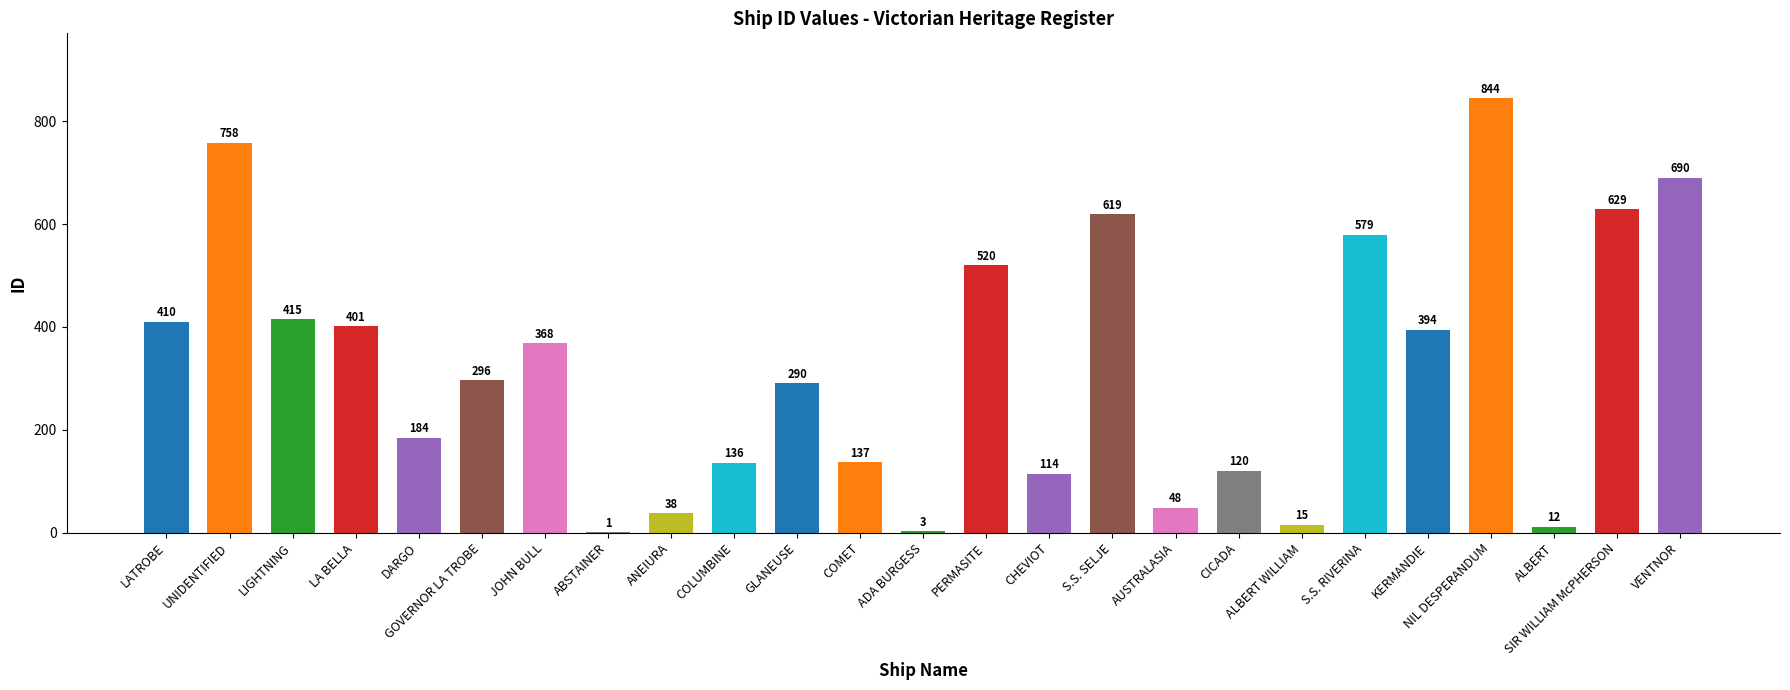

Which has a higher value, ANEIURA or PERMASITE?

PERMASITE